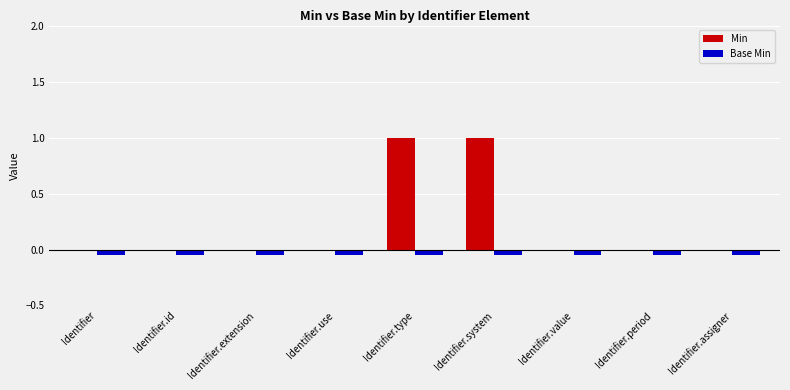

Which series changed the most between Identifier.id and Identifier.system?

Min